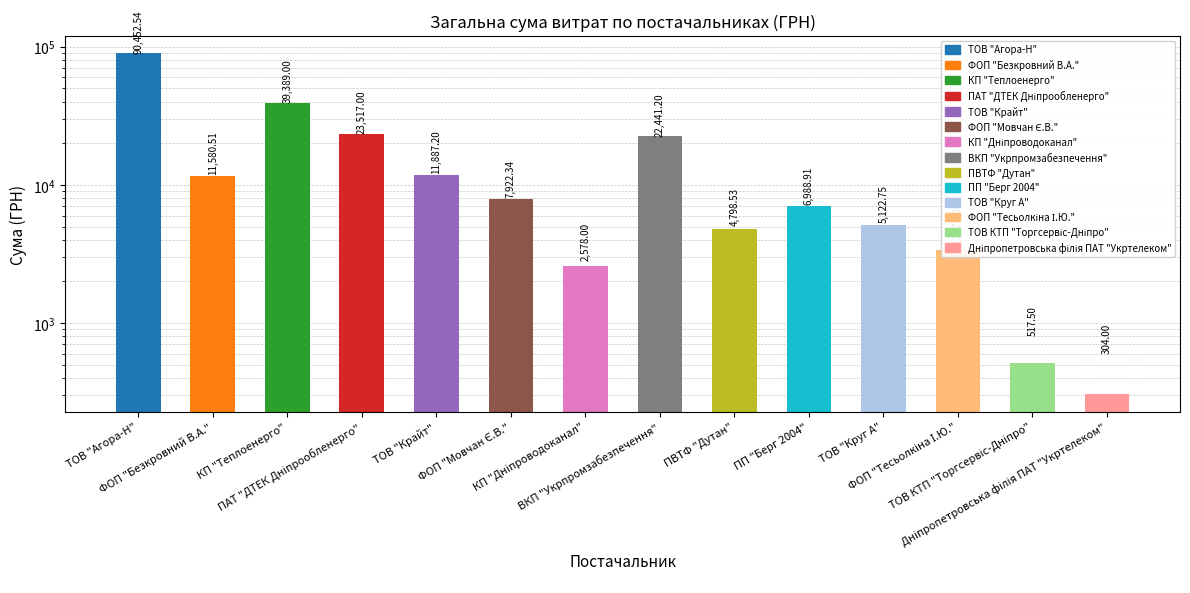

What is the label of the 3rd bar from the left?

КП "Теплоенерго"